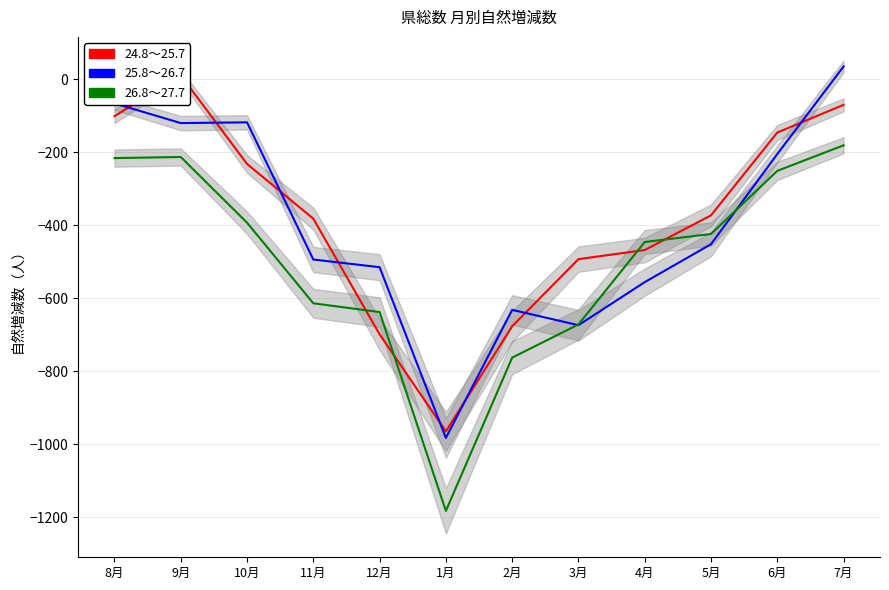

What is the minimum value for 25.8～26.7?

-983